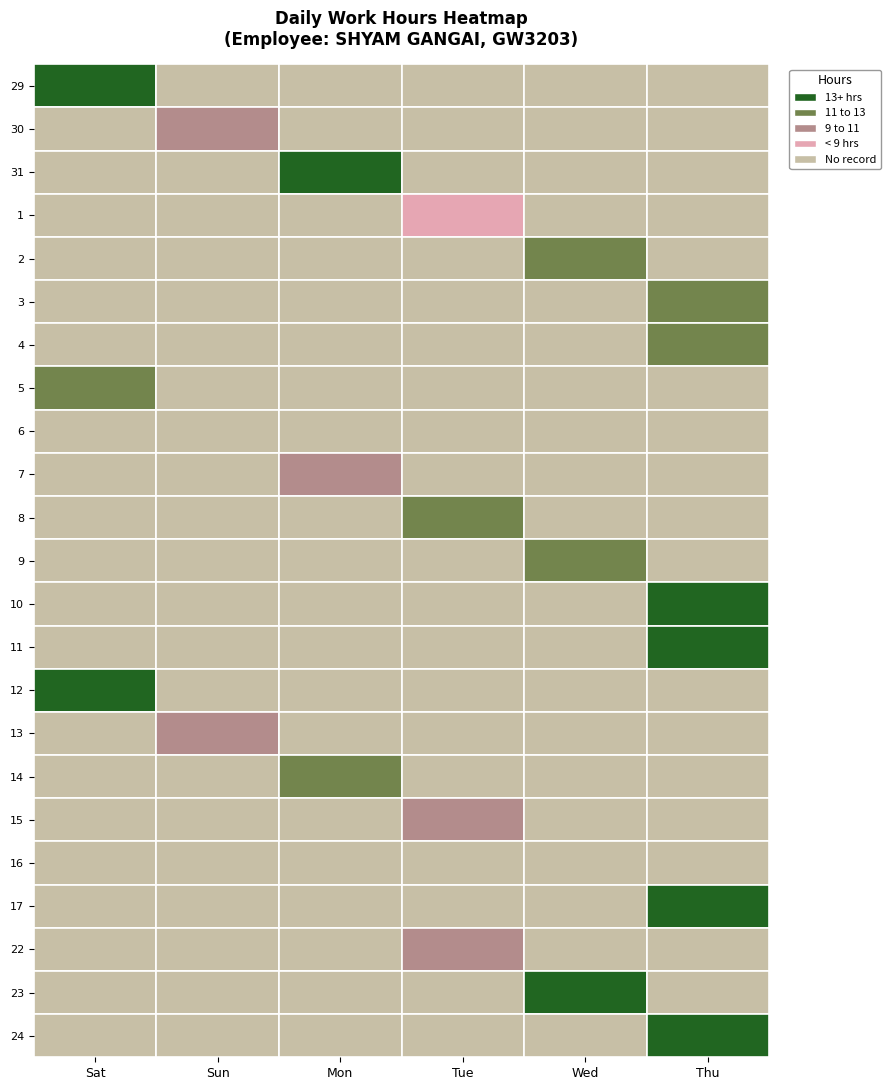

Which series has the widest spread of values?

10